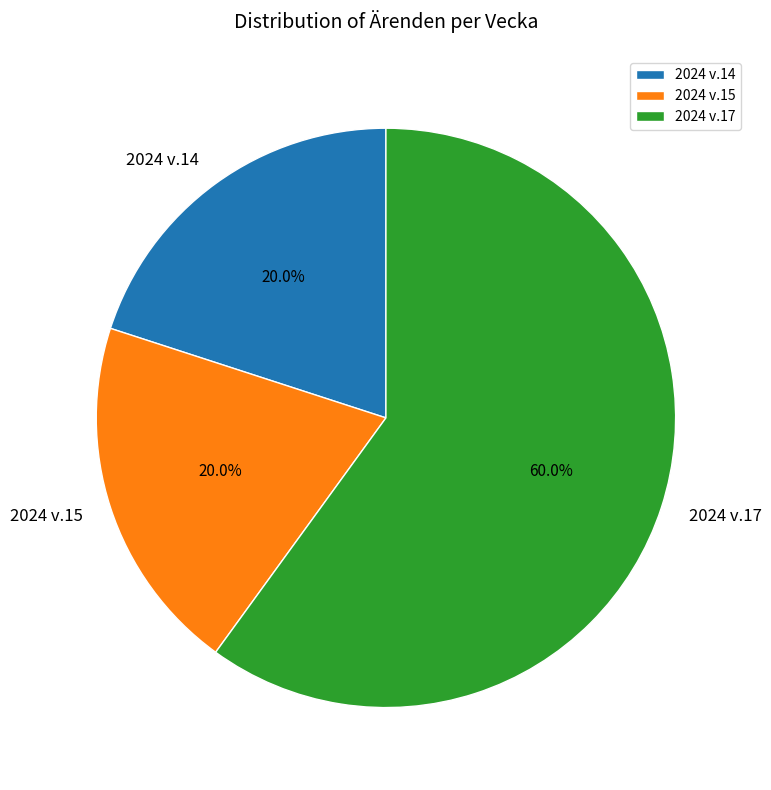

What is the ratio of the value at 2024 v.17 to the value at 2024 v.15?

3.0